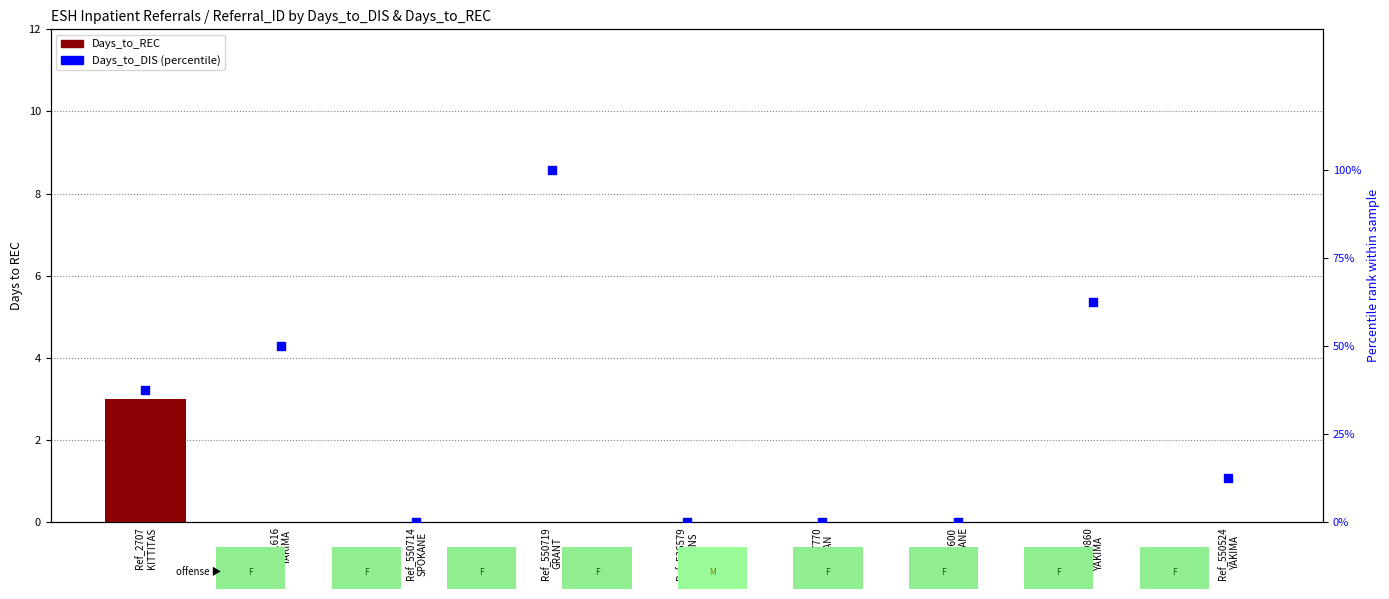

At which category is the sum across all series the highest?

Ref_550719
GRANT